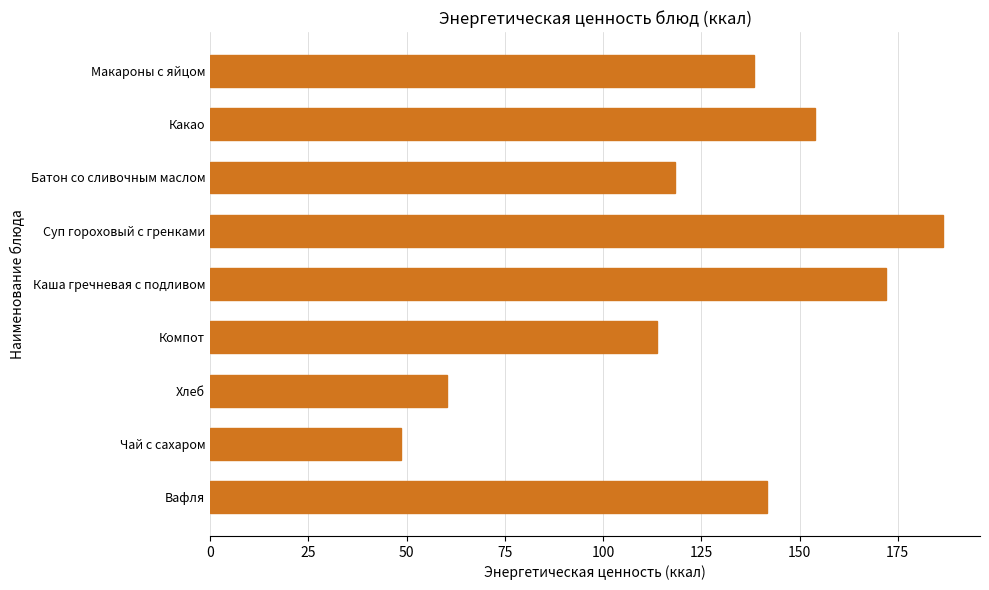

Reading top to bottom, what are all the values shown in this chart?

138.3	153.9	118.2	186.6	172.0	113.8	60.3	48.6	141.6